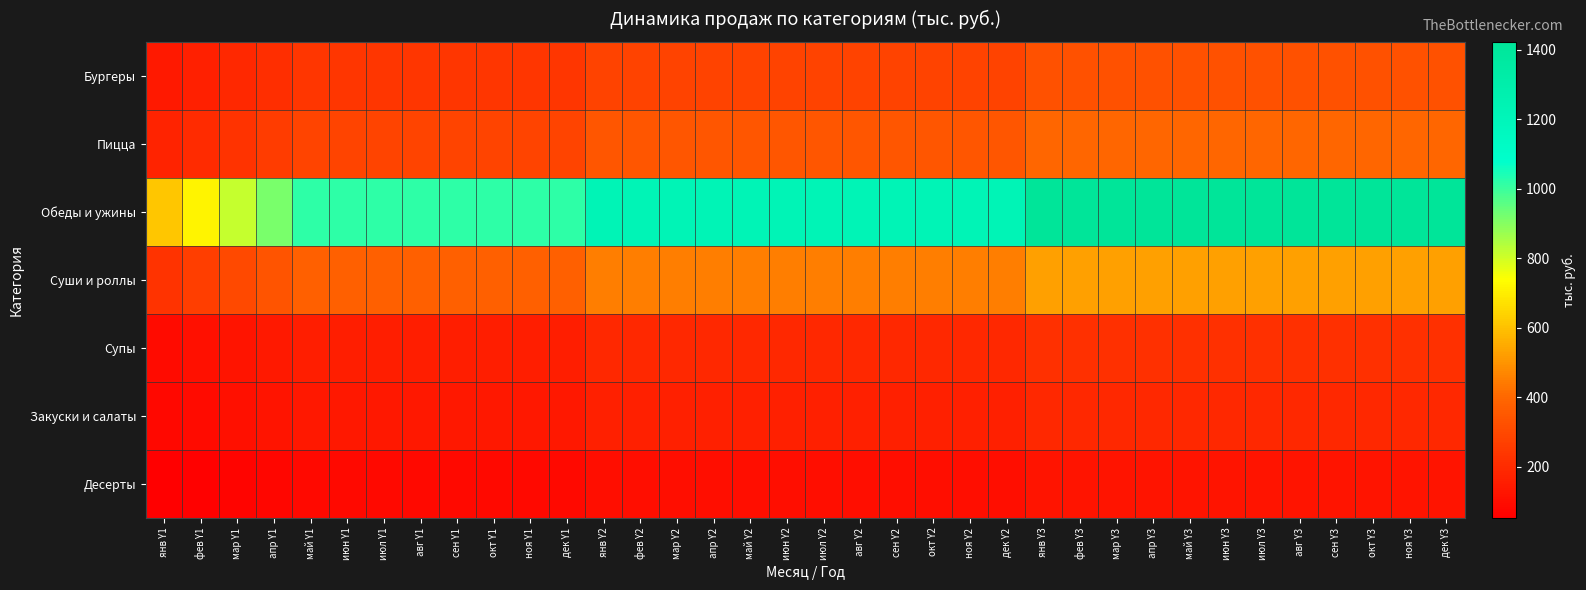

Reading left to right, list all the values displayed in this chart.

Бургеры: янв Y1=141.4	фев Y1=164.9	мар Y1=188.5	апр Y1=212.1	май Y1=235.6	июн Y1=235.6	июл Y1=235.6	авг Y1=235.6	сен Y1=235.6	окт Y1=235.6	ноя Y1=235.6	дек Y1=235.6	янв Y2=282.7	фев Y2=282.7	мар Y2=282.7	апр Y2=282.7	май Y2=282.7	июн Y2=282.7	июл Y2=282.7	авг Y2=282.7	сен Y2=282.7	окт Y2=282.7	ноя Y2=282.7	дек Y2=282.7	янв Y3=329.9	фев Y3=329.9	мар Y3=329.9	апр Y3=329.9	май Y3=329.9	июн Y3=329.9	июл Y3=329.9	авг Y3=329.9	сен Y3=329.9	окт Y3=329.9	ноя Y3=329.9	дек Y3=329.9
Пицца: янв Y1=171.6	фев Y1=200.3	мар Y1=228.9	апр Y1=257.5	май Y1=286.1	июн Y1=286.1	июл Y1=286.1	авг Y1=286.1	сен Y1=286.1	окт Y1=286.1	ноя Y1=286.1	дек Y1=286.1	янв Y2=343.3	фев Y2=343.3	мар Y2=343.3	апр Y2=343.3	май Y2=343.3	июн Y2=343.3	июл Y2=343.3	авг Y2=343.3	сен Y2=343.3	окт Y2=343.3	ноя Y2=343.3	дек Y2=343.3	янв Y3=400.5	фев Y3=400.5	мар Y3=400.5	апр Y3=400.5	май Y3=400.5	июн Y3=400.5	июл Y3=400.5	авг Y3=400.5	сен Y3=400.5	окт Y3=400.5	ноя Y3=400.5	дек Y3=400.5
Обеды и ужины: янв Y1=609.8	фев Y1=711.5	мар Y1=813.1	апр Y1=914.8	май Y1=1016.4	июн Y1=1016.4	июл Y1=1016.4	авг Y1=1016.4	сен Y1=1016.4	окт Y1=1016.4	ноя Y1=1016.4	дек Y1=1016.4	янв Y2=1219.7	фев Y2=1219.7	мар Y2=1219.7	апр Y2=1219.7	май Y2=1219.7	июн Y2=1219.7	июл Y2=1219.7	авг Y2=1219.7	сен Y2=1219.7	окт Y2=1219.7	ноя Y2=1219.7	дек Y2=1219.7	янв Y3=1423.0	фев Y3=1423.0	мар Y3=1423.0	апр Y3=1423.0	май Y3=1423.0	июн Y3=1423.0	июл Y3=1423.0	авг Y3=1423.0	сен Y3=1423.0	окт Y3=1423.0	ноя Y3=1423.0	дек Y3=1423.0
Суши и роллы: янв Y1=225.8	фев Y1=263.4	мар Y1=301.1	апр Y1=338.7	май Y1=376.4	июн Y1=376.4	июл Y1=376.4	авг Y1=376.4	сен Y1=376.4	окт Y1=376.4	ноя Y1=376.4	дек Y1=376.4	янв Y2=451.6	фев Y2=451.6	мар Y2=451.6	апр Y2=451.6	май Y2=451.6	июн Y2=451.6	июл Y2=451.6	авг Y2=451.6	сен Y2=451.6	окт Y2=451.6	ноя Y2=451.6	дек Y2=451.6	янв Y3=526.9	фев Y3=526.9	мар Y3=526.9	апр Y3=526.9	май Y3=526.9	июн Y3=526.9	июл Y3=526.9	авг Y3=526.9	сен Y3=526.9	окт Y3=526.9	ноя Y3=526.9	дек Y3=526.9
Супы: янв Y1=93.6	фев Y1=109.2	мар Y1=124.8	апр Y1=140.4	май Y1=156.0	июн Y1=156.0	июл Y1=156.0	авг Y1=156.0	сен Y1=156.0	окт Y1=156.0	ноя Y1=156.0	дек Y1=156.0	янв Y2=187.2	фев Y2=187.2	мар Y2=187.2	апр Y2=187.2	май Y2=187.2	июн Y2=187.2	июл Y2=187.2	авг Y2=187.2	сен Y2=187.2	окт Y2=187.2	ноя Y2=187.2	дек Y2=187.2	янв Y3=218.4	фев Y3=218.4	мар Y3=218.4	апр Y3=218.4	май Y3=218.4	июн Y3=218.4	июл Y3=218.4	авг Y3=218.4	сен Y3=218.4	окт Y3=218.4	ноя Y3=218.4	дек Y3=218.4
Закуски и салаты: янв Y1=81.6	фев Y1=95.3	мар Y1=108.9	апр Y1=122.5	май Y1=136.1	июн Y1=136.1	июл Y1=136.1	авг Y1=136.1	сен Y1=136.1	окт Y1=136.1	ноя Y1=136.1	дек Y1=136.1	янв Y2=163.3	фев Y2=163.3	мар Y2=163.3	апр Y2=163.3	май Y2=163.3	июн Y2=163.3	июл Y2=163.3	авг Y2=163.3	сен Y2=163.3	окт Y2=163.3	ноя Y2=163.3	дек Y2=163.3	янв Y3=190.5	фев Y3=190.5	мар Y3=190.5	апр Y3=190.5	май Y3=190.5	июн Y3=190.5	июл Y3=190.5	авг Y3=190.5	сен Y3=190.5	окт Y3=190.5	ноя Y3=190.5	дек Y3=190.5
Десерты: янв Y1=52.6	фев Y1=61.4	мар Y1=70.2	апр Y1=79.0	май Y1=87.8	июн Y1=87.8	июл Y1=87.8	авг Y1=87.8	сен Y1=87.8	окт Y1=87.8	ноя Y1=87.8	дек Y1=87.8	янв Y2=105.3	фев Y2=105.3	мар Y2=105.3	апр Y2=105.3	май Y2=105.3	июн Y2=105.3	июл Y2=105.3	авг Y2=105.3	сен Y2=105.3	окт Y2=105.3	ноя Y2=105.3	дек Y2=105.3	янв Y3=122.8	фев Y3=122.8	мар Y3=122.8	апр Y3=122.8	май Y3=122.8	июн Y3=122.8	июл Y3=122.8	авг Y3=122.8	сен Y3=122.8	окт Y3=122.8	ноя Y3=122.8	дек Y3=122.8